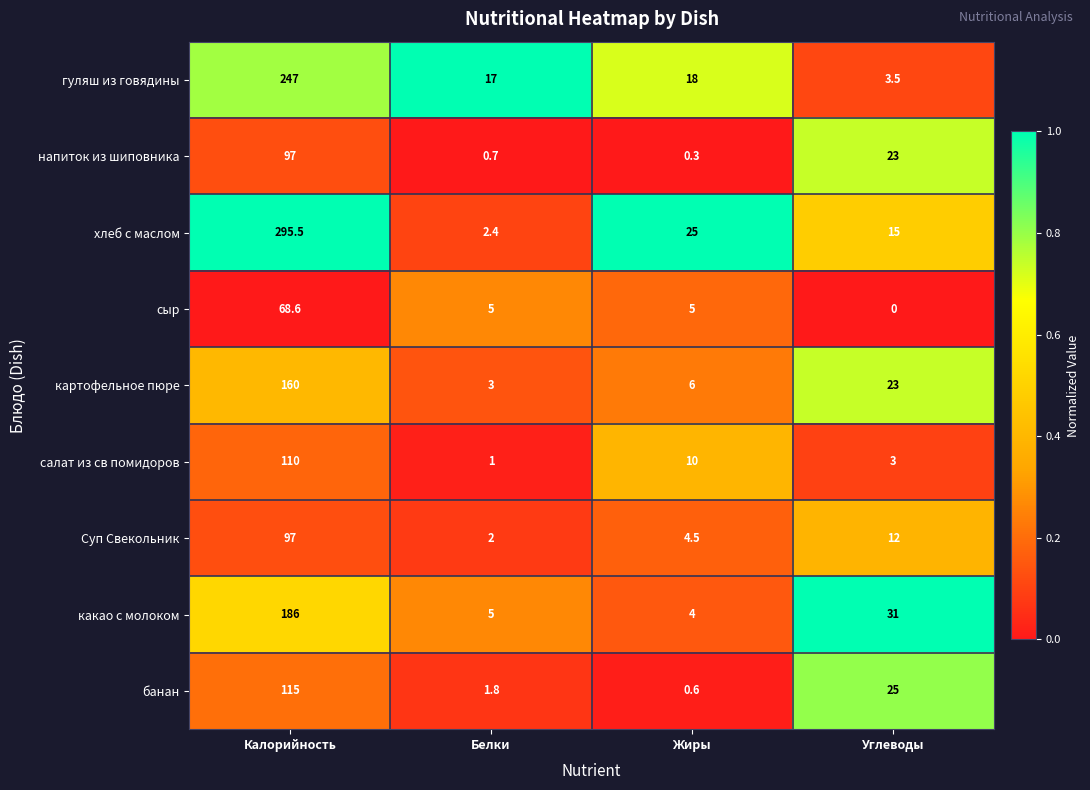

What is the average value of the какао с молоком series?

56.5